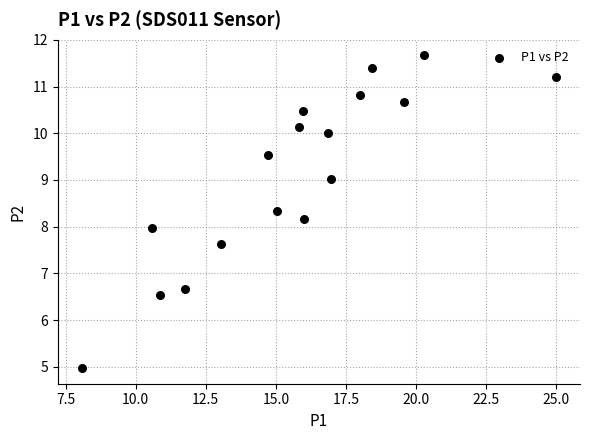

What is the range of Y values (max minus min)?

6.7